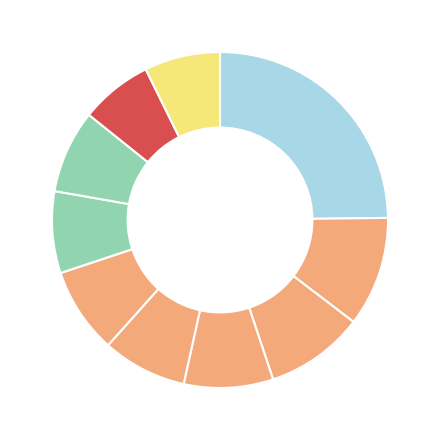

Count the number of slices in the pie.

10